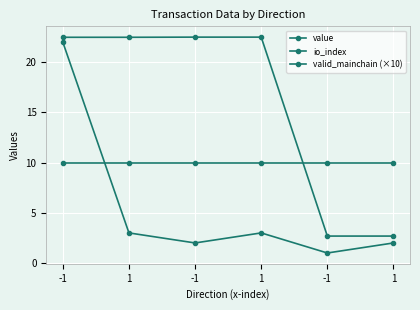

How many data points in value are above 22?

4